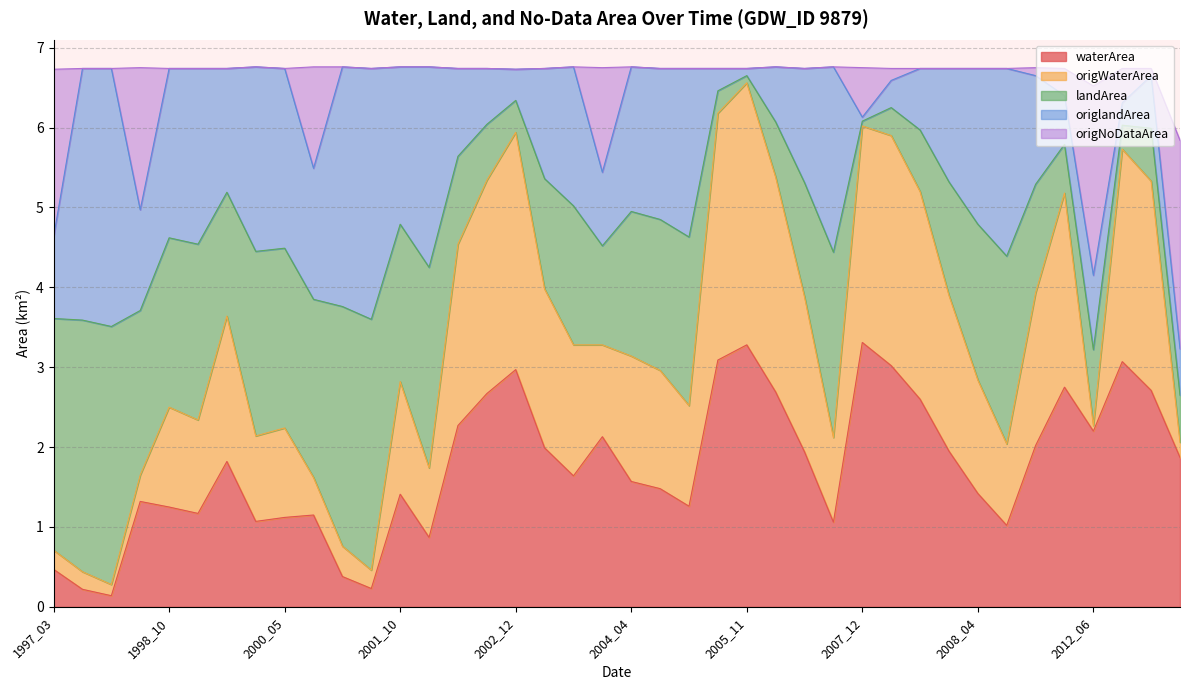

Count the number of categories in the chart.

40